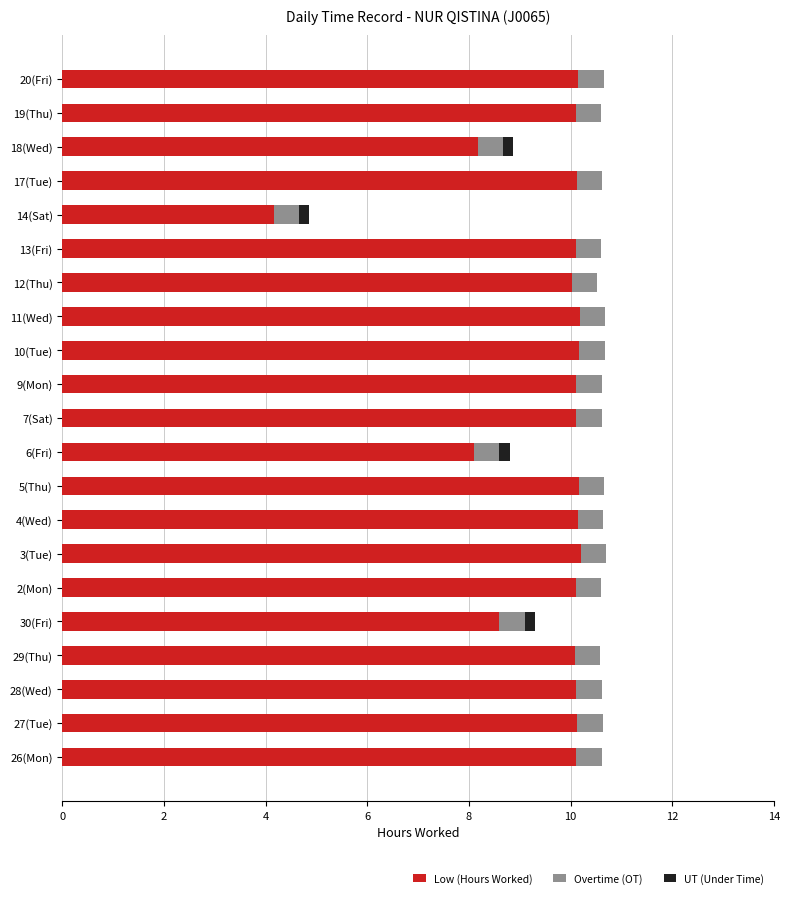

What is the maximum value for Low (Hours Worked)?

10.2